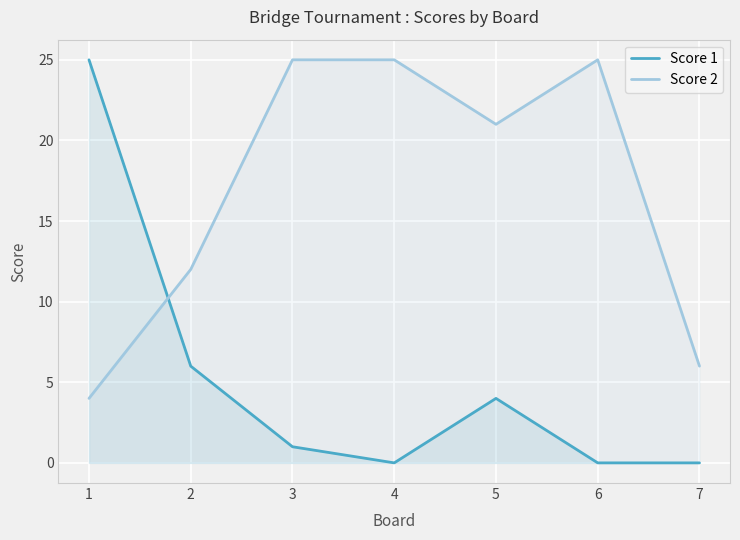

True or false: Score 1 has more than 0 points higher than both neighbors.

True